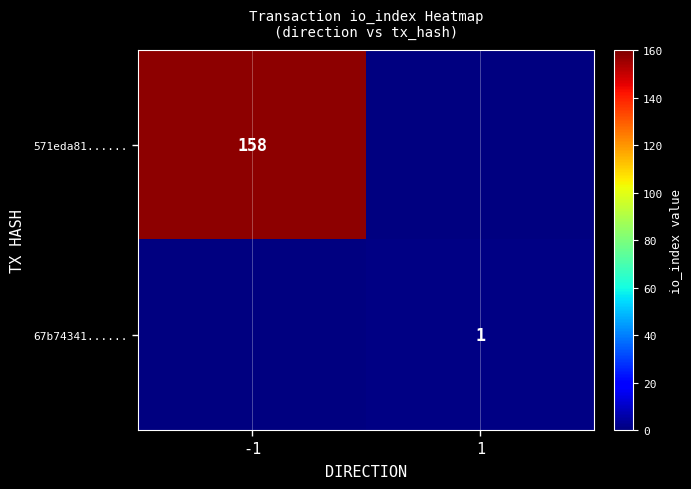

The value of 67b74341...... at 1 is 0. True or false?

False